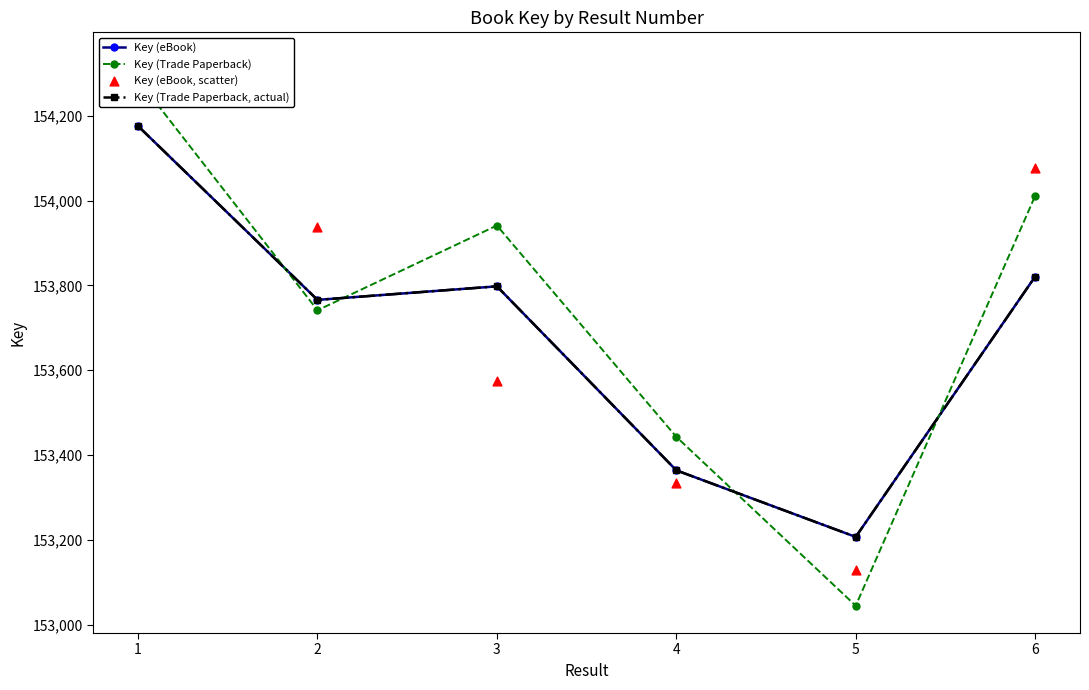

Which series has the largest total across all categories?

Key (Trade Paperback)